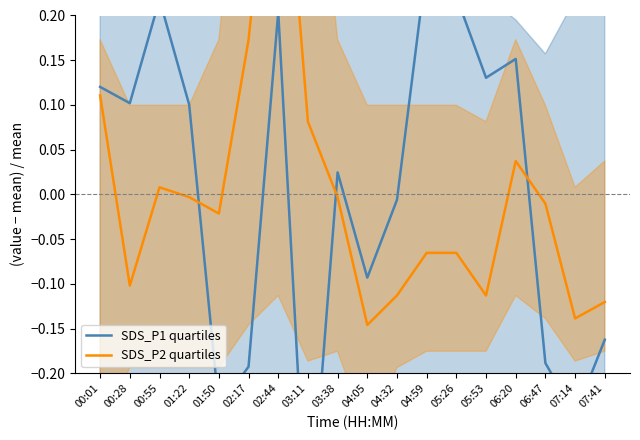

Reading left to right, what are all the values shown in this chart?

SDS_P1 quartiles: 0.1	0.1	0.2	0.1	-0.2	-0.2	0.2	-0.4	0.0	-0.1	-0.0	0.3	0.2	0.1	0.2	-0.2	-0.2	-0.2
SDS_P2 quartiles: 0.1	-0.1	0.0	-0.0	-0.0	0.2	0.5	0.1	-0.0	-0.1	-0.1	-0.1	-0.1	-0.1	0.0	-0.0	-0.1	-0.1